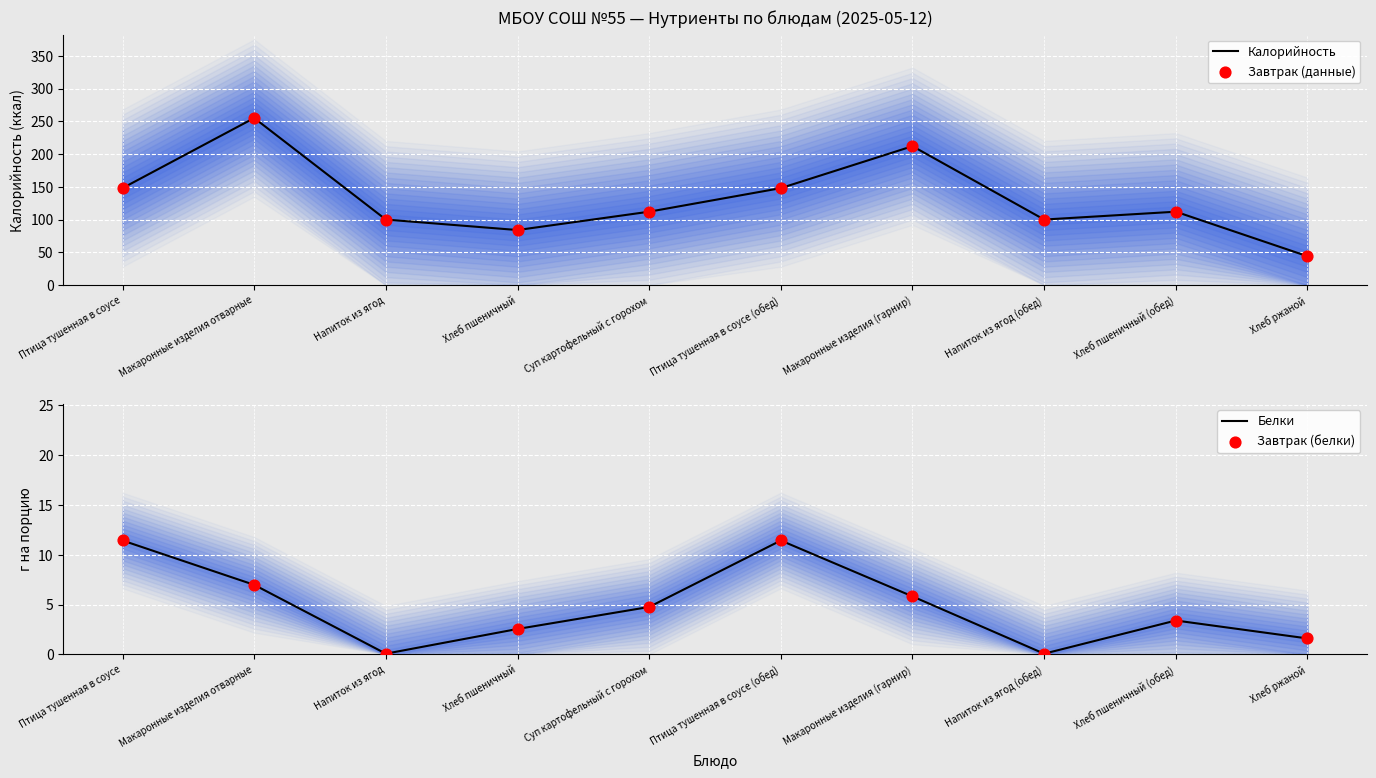

At how many categories does at least one series exceed 33?

10